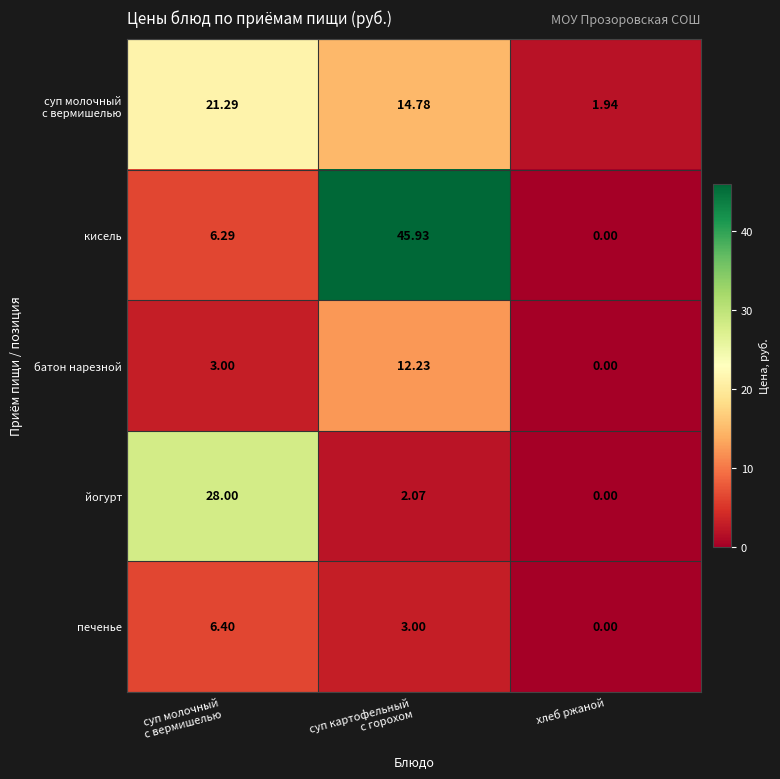

Which series has the largest total across all categories?

кисель